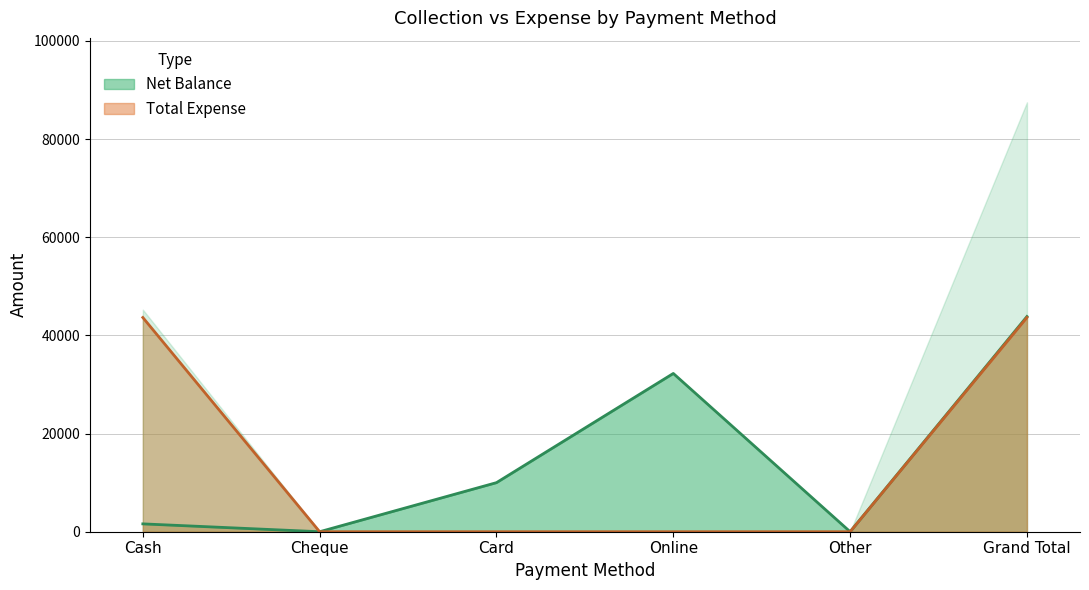

At which category does the chart reach its minimum across all series?

Cheque